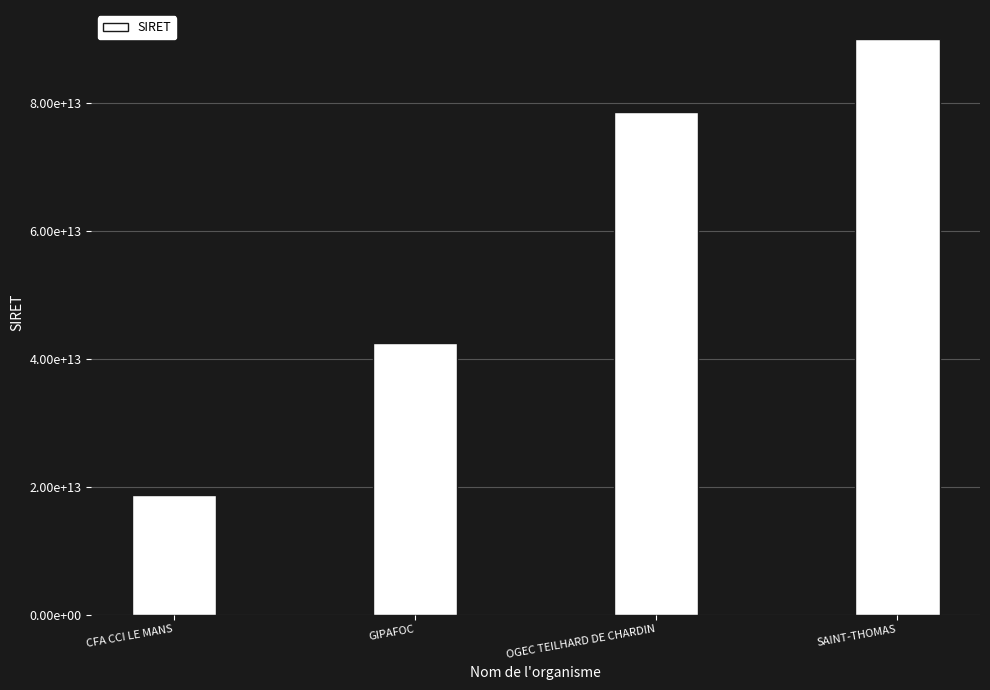

Which has a higher value, SAINT-THOMAS or CFA CCI LE MANS?

SAINT-THOMAS